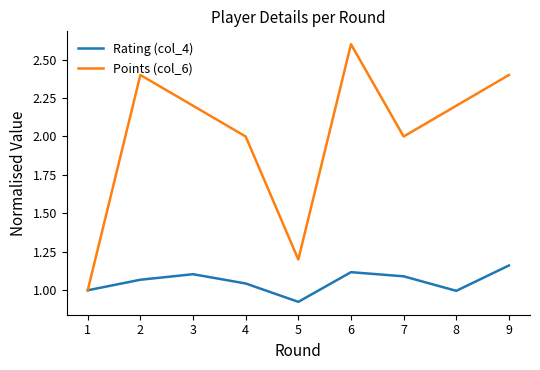

What is the approximate value of Points (col_6) at 3?

2.2